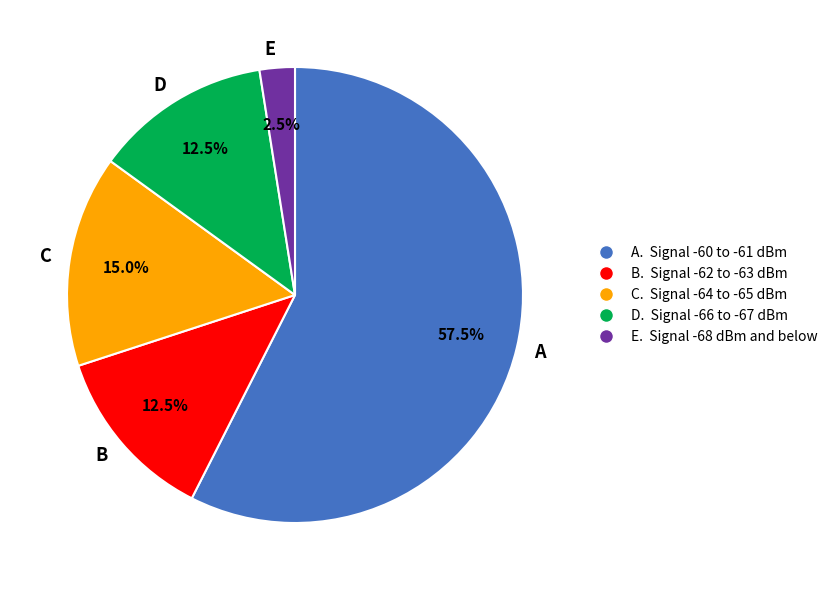

Is A the majority of the pie?

Yes